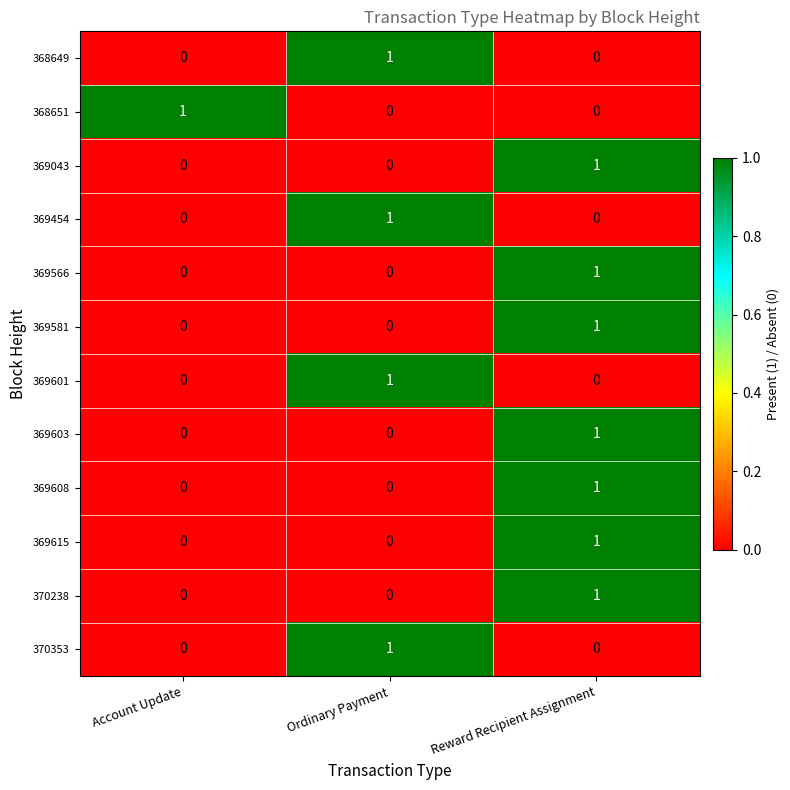

At which category is the sum across all series the highest?

Reward Recipient Assignment